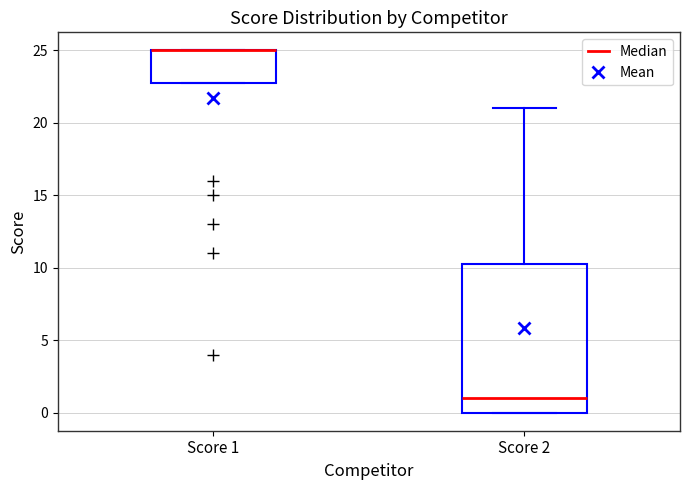

Which box is the tallest, from its lower edge to its upper edge?

Score 2